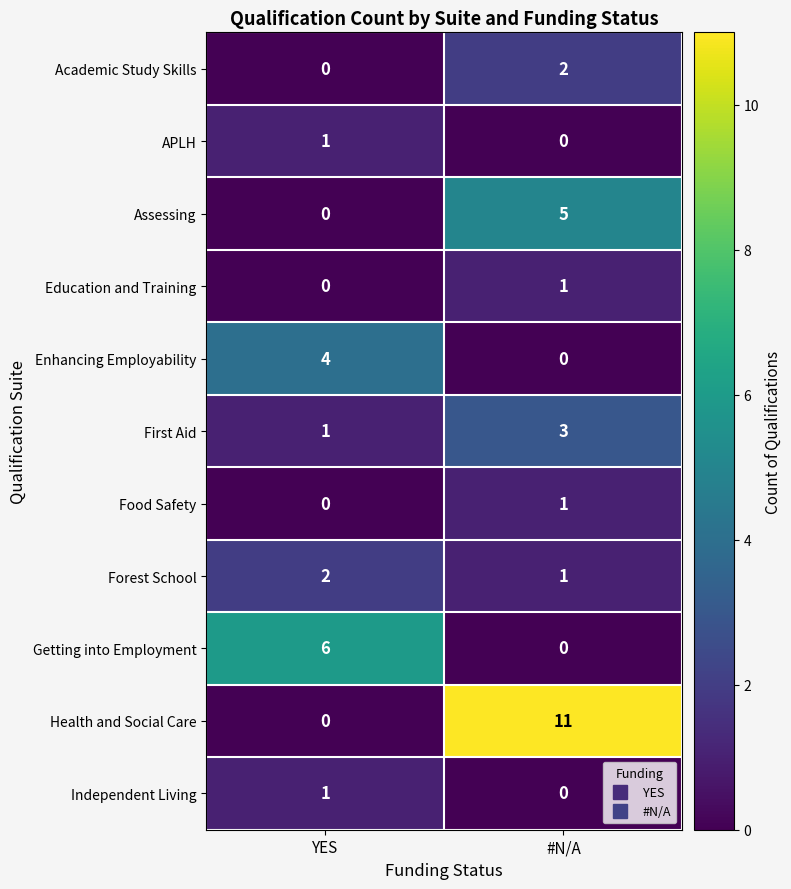

Rank the categories by Assessing value from highest to lowest.

#N/A, YES